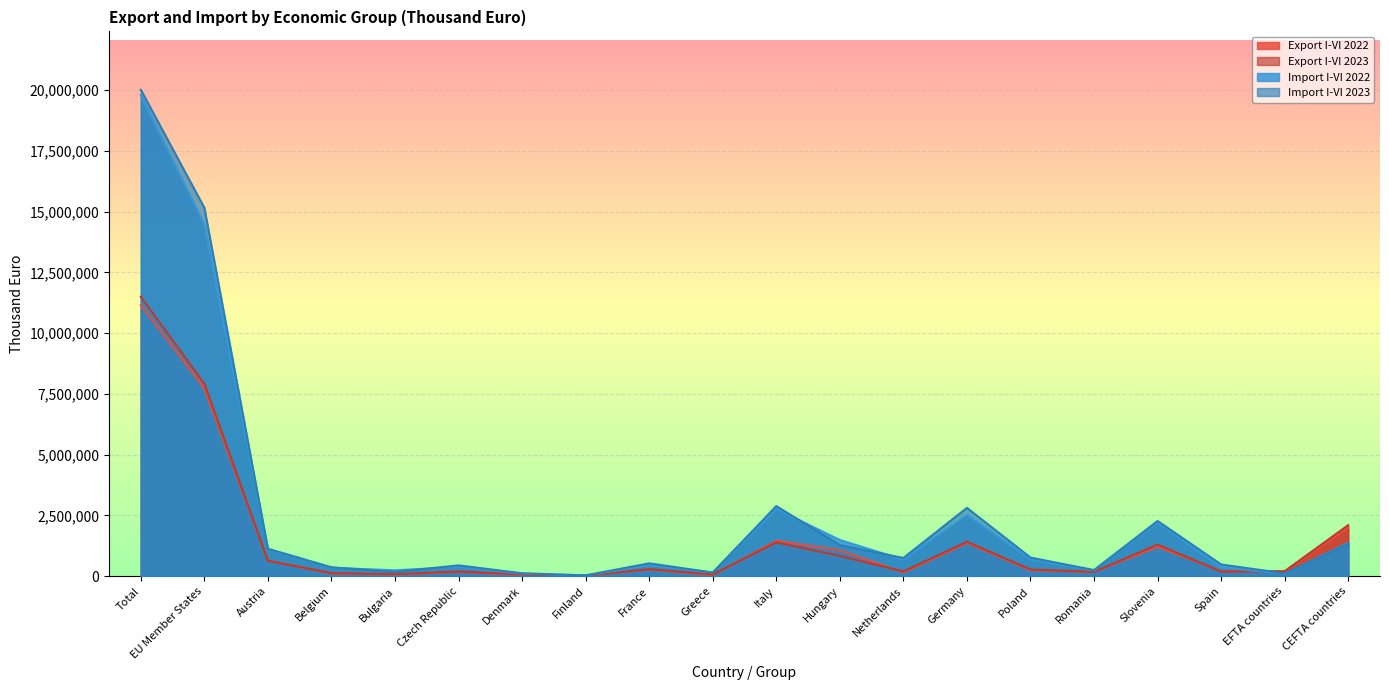

True or false: Import I-VI 2022 has a value of 150635 at France.

False